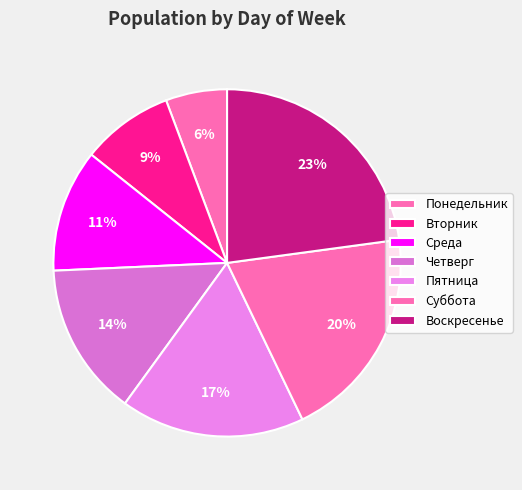

Count the number of slices in the pie.

7